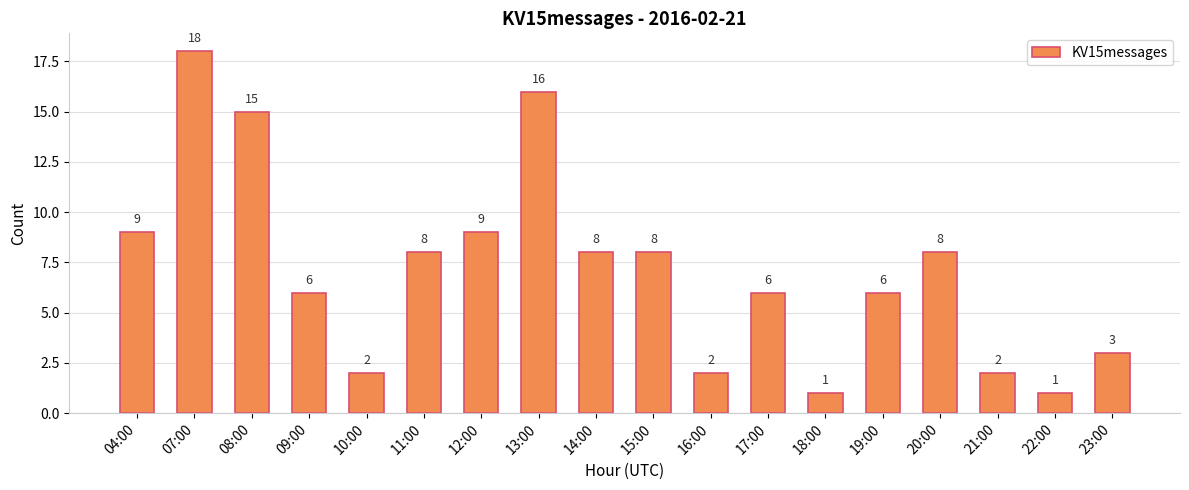

What is the change in value from 10:00 to 20:00?

+6